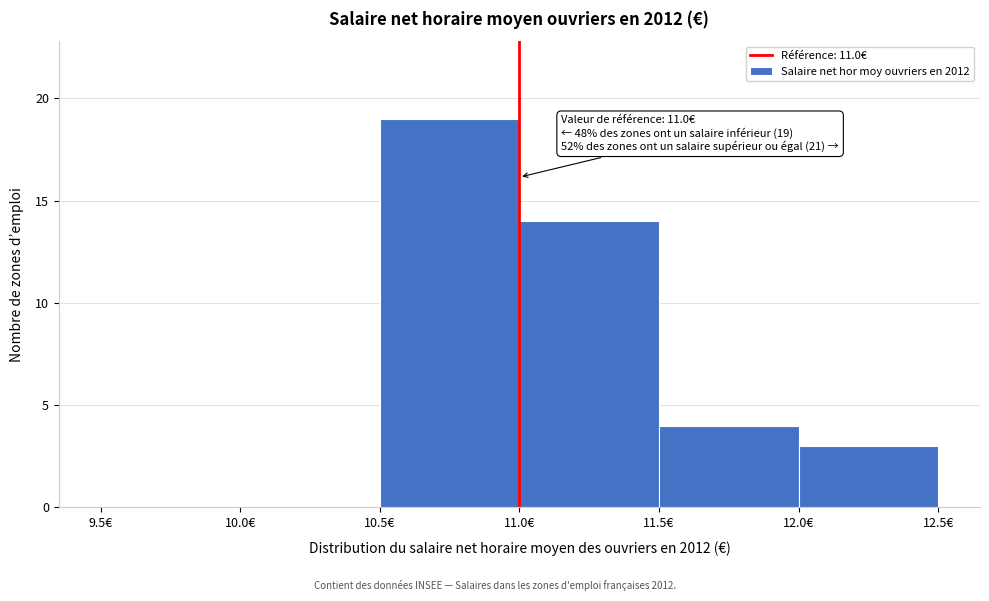

Which range on the x-axis has the tallest bar?

10.5 to 11.0